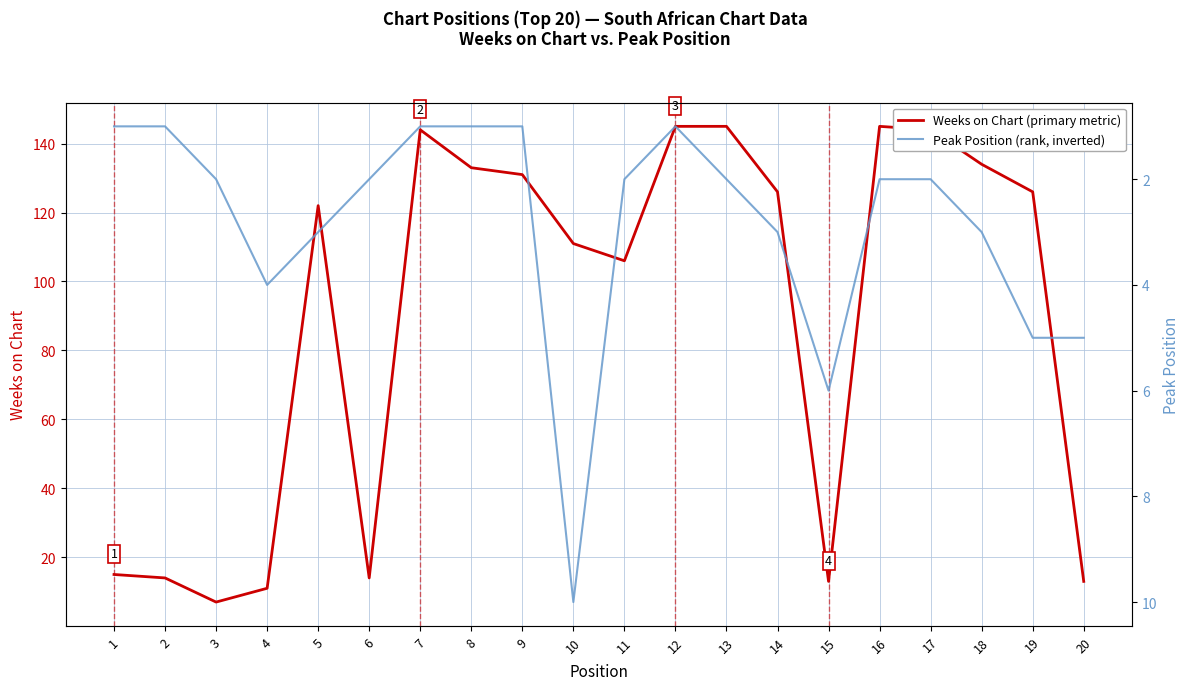

What is the maximum value for Weeks on Chart?

145